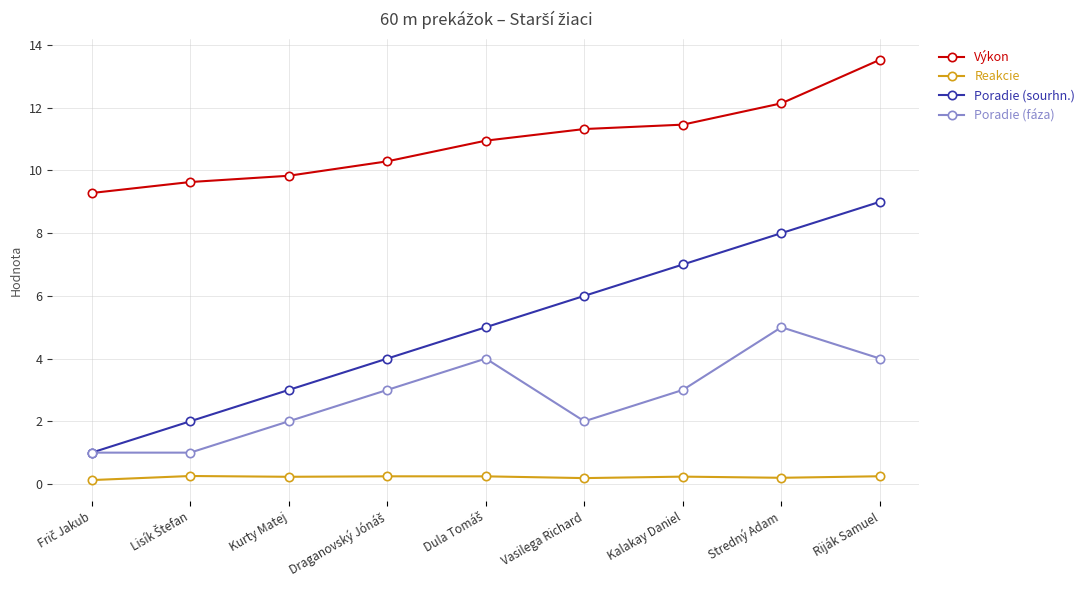

Rank the series by their maximum value, from lowest to highest.

Reakcie, Poradie (fáza), Poradie (sourhn.), Výkon